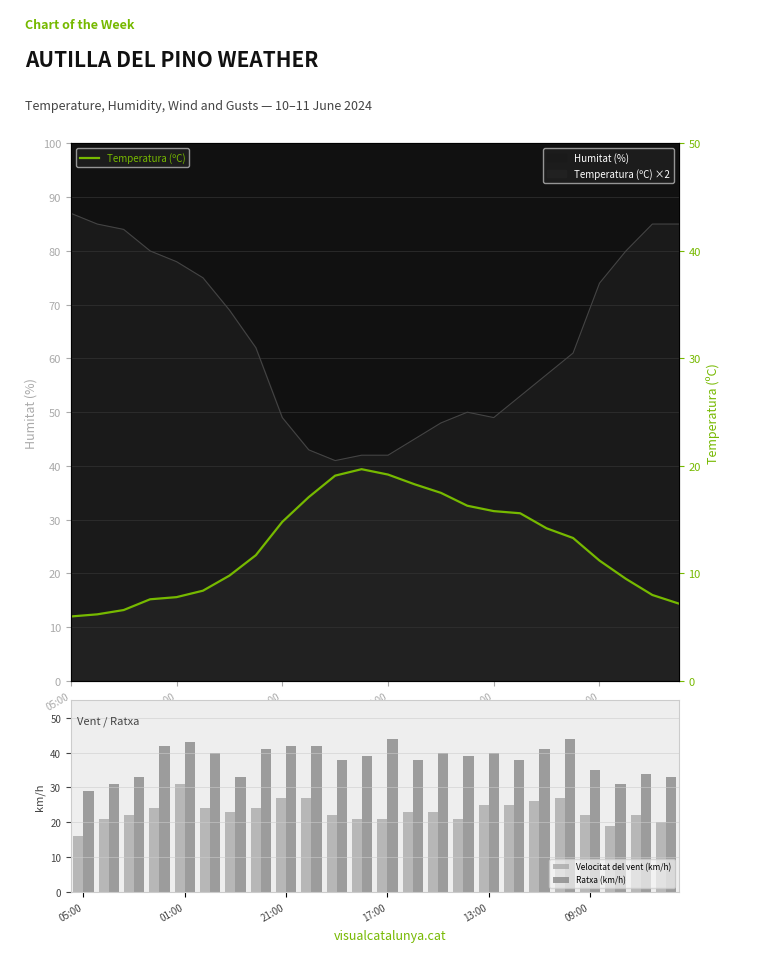

The value of Ratxa (km/h) at 05:00 is 29. True or false?

True